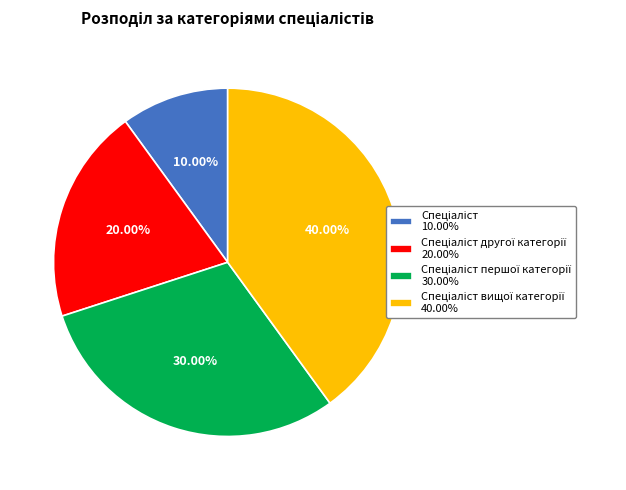

How many segments does this pie chart have?

4